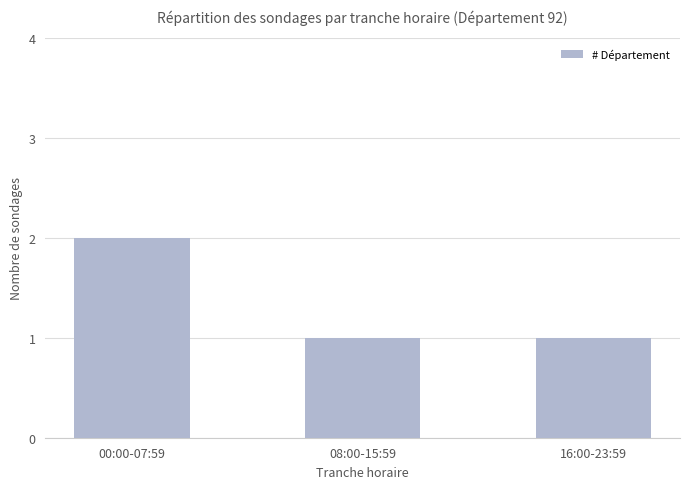

Reading left to right, transcribe all the data shown in this chart.

00:00-07:59=2	08:00-15:59=1	16:00-23:59=1